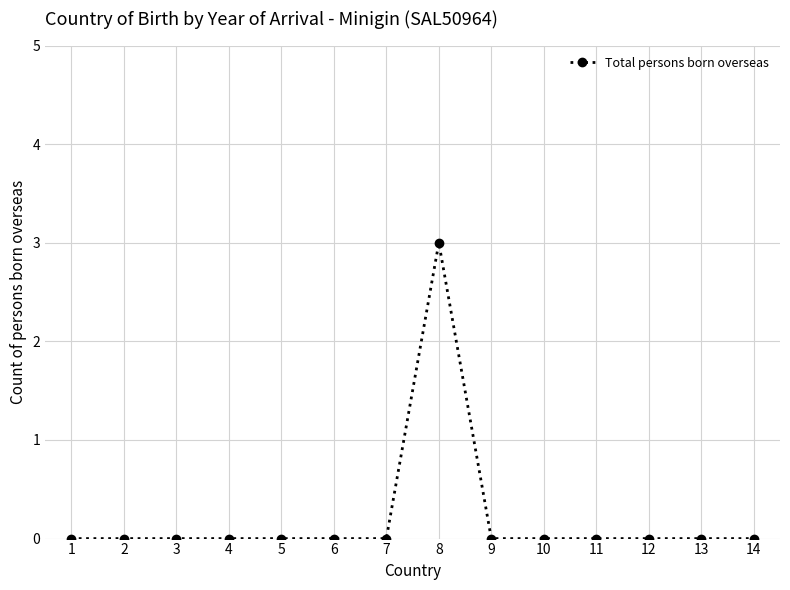

Which label corresponds to the largest value in the chart?

8